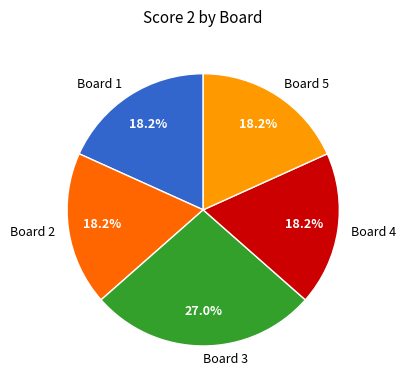

Does Board 3 represent more than half of the total?

No